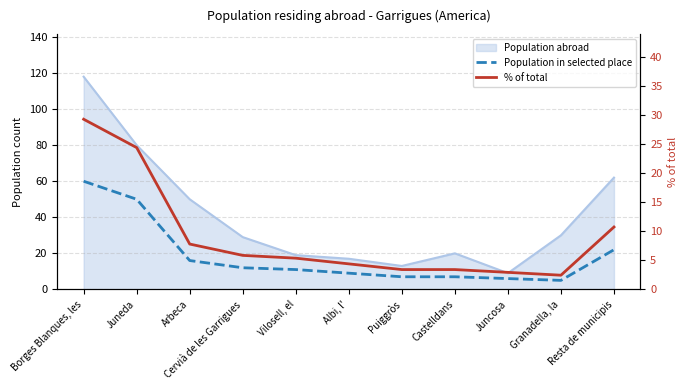

True or false: % of total and Population in selected place cross at least once.

False